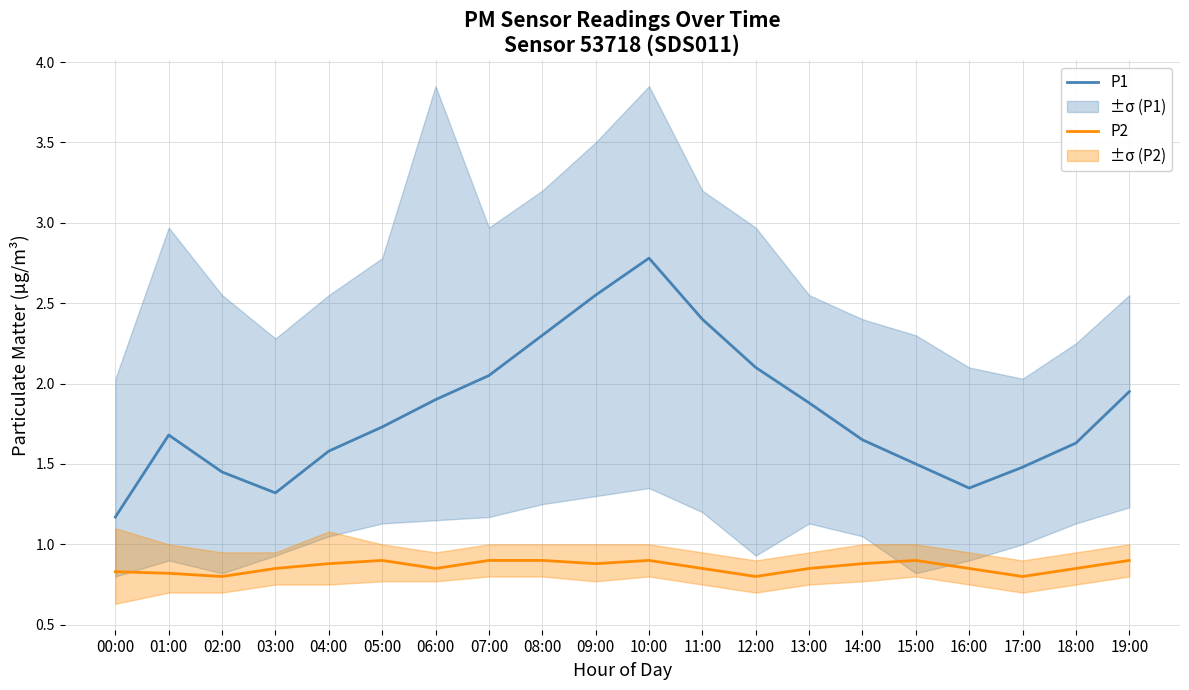

How many interior local valleys does the P1 series have?

2